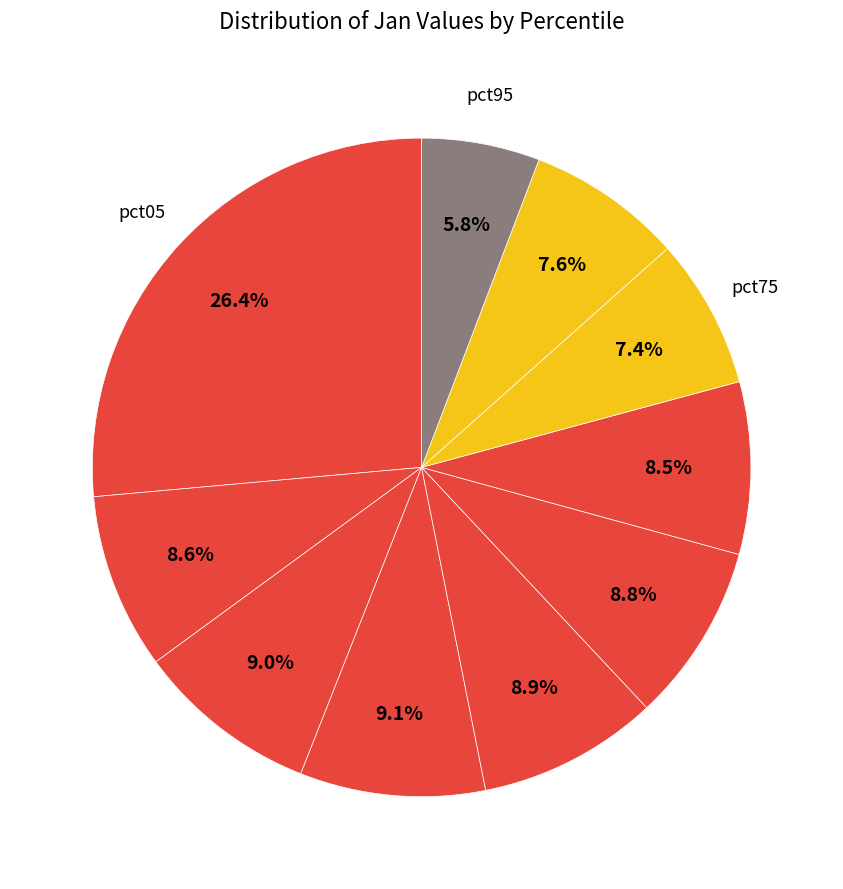

To the nearest percent, what is the difference between the largest and smallest slice percentages?

21%